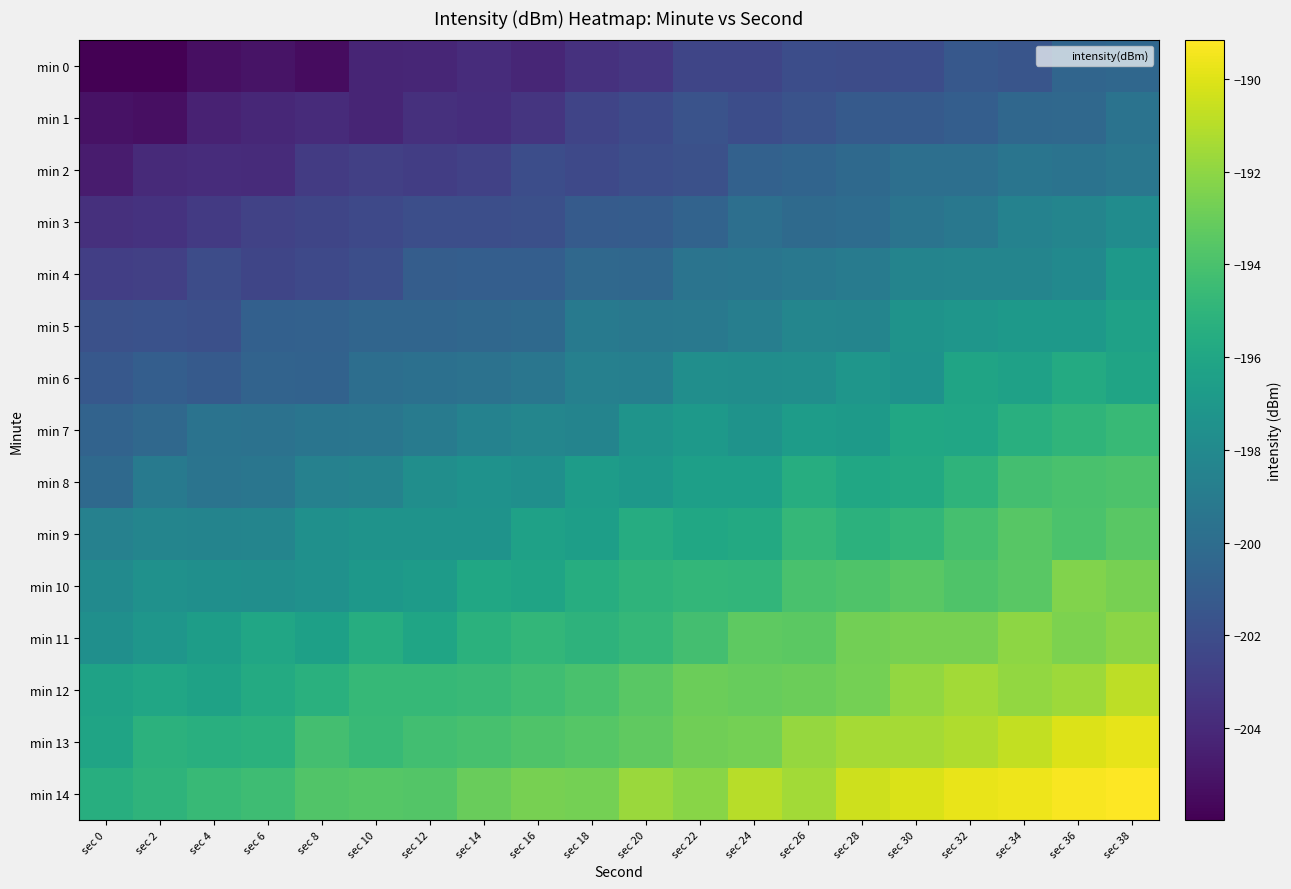

Which series has the widest spread of values?

min 13